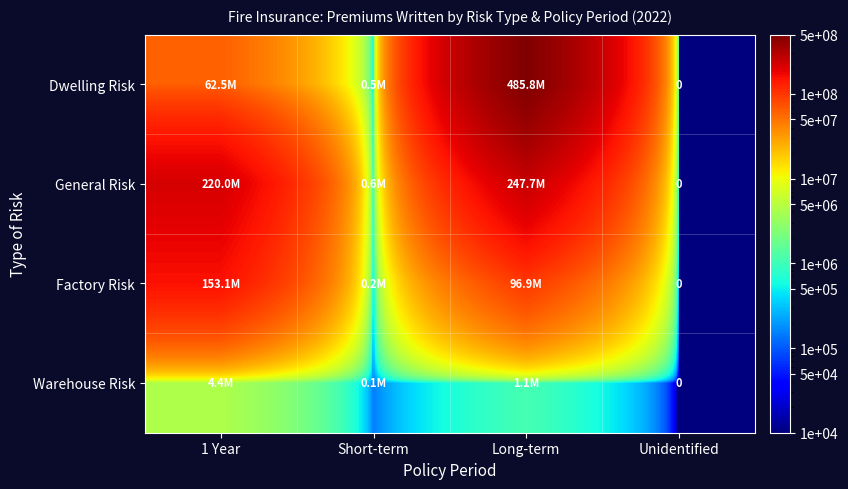

How many series are shown in this chart?

4